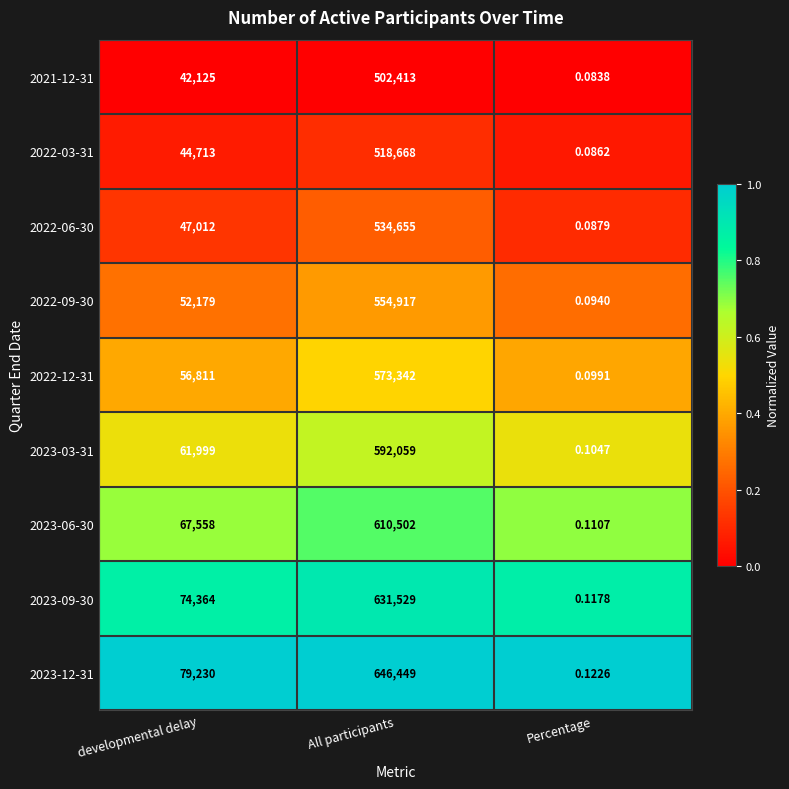

Rank the categories by 2023-03-31 value from highest to lowest.

All participants, developmental delay, Percentage